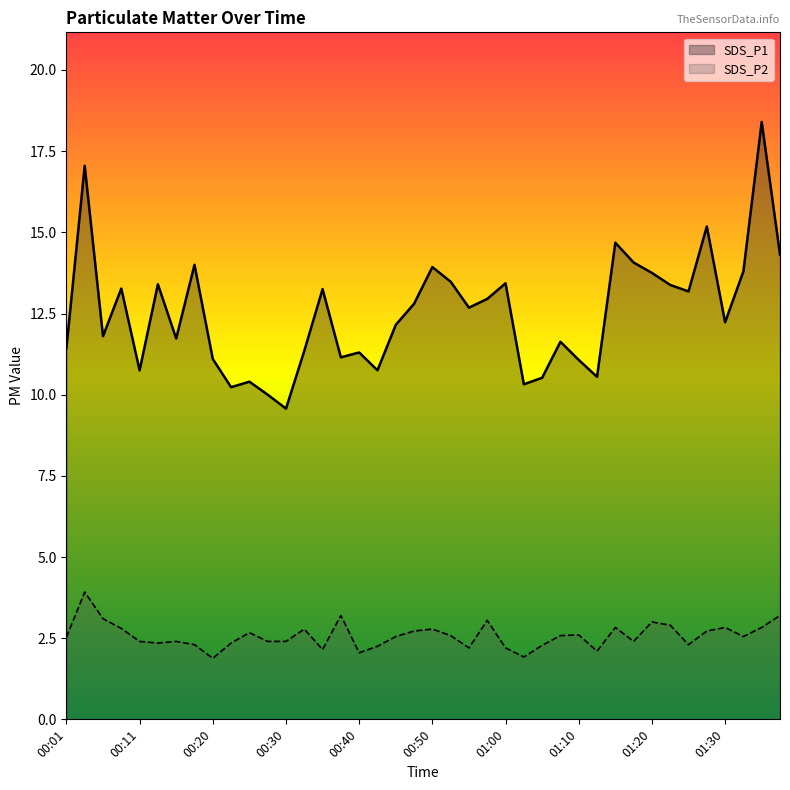

What is the lowest value of the SDS_P2 series?

1.9